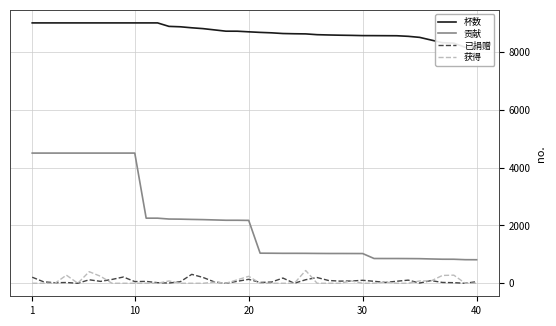

True or false: 贡献 and 获得 intersect in this chart.

False